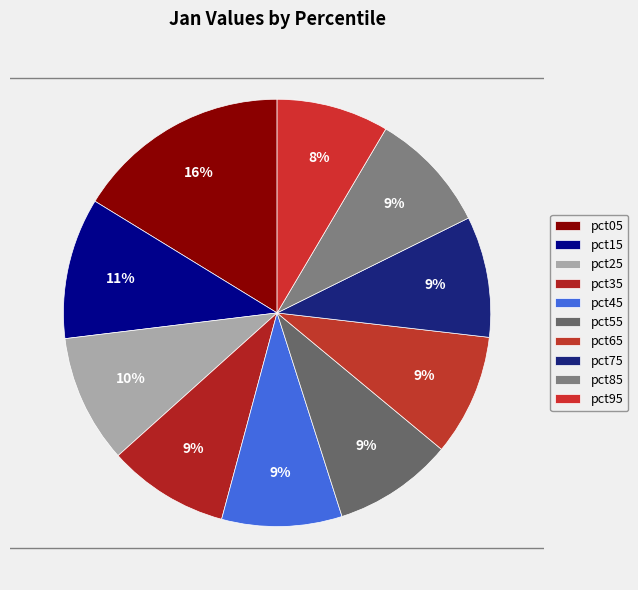

Which slice is the smallest?

pct95